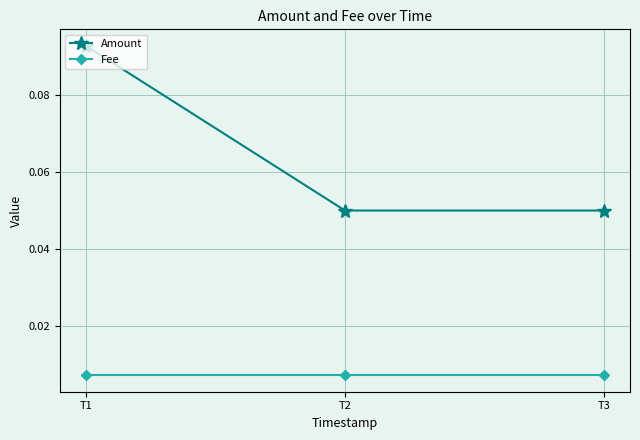

Which series has the largest range (max minus min)?

Amount